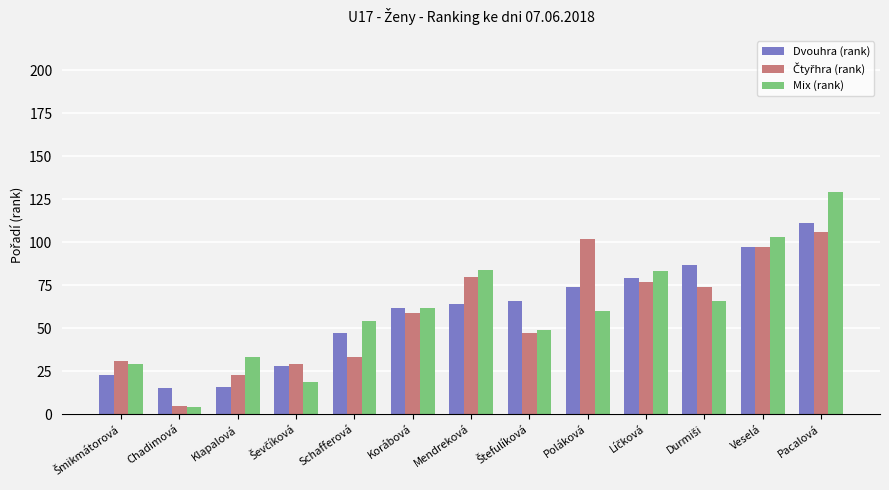

Which label corresponds to the smallest value in the chart?

Chadimová